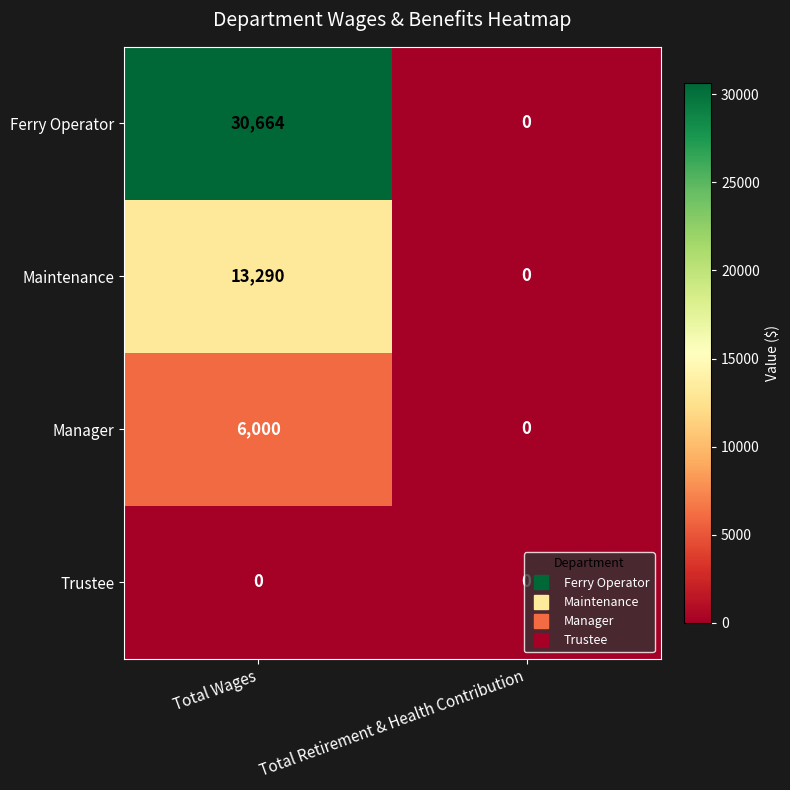

At which label does Ferry Operator reach its peak?

Total Wages